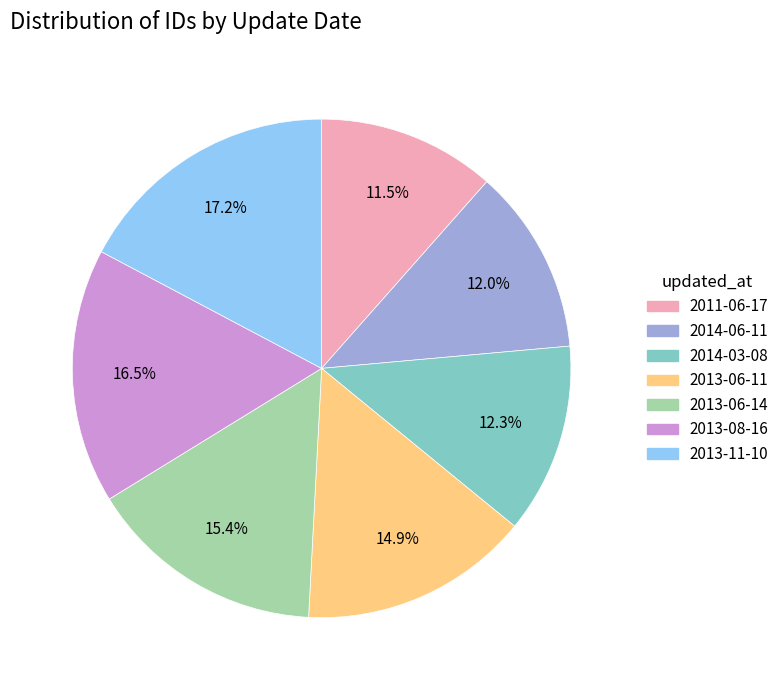

What is the largest slice in the pie chart?

2013-11-10